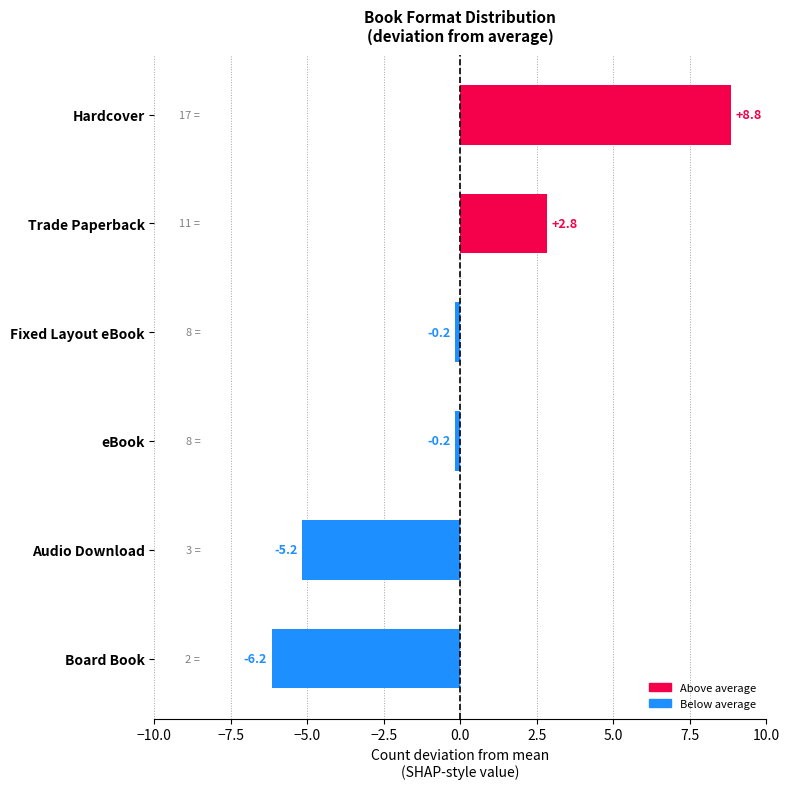

Reading bottom to top, what are all the values shown in this chart?

-6.2	-5.2	-0.2	-0.2	2.8	8.8